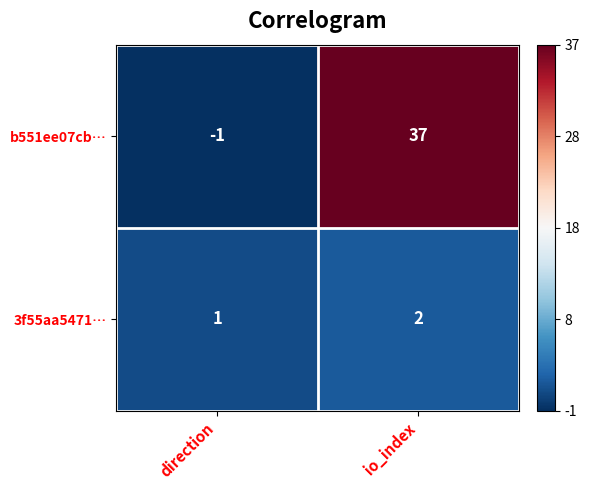

At which label is b551ee07cb… closest to 18?

direction